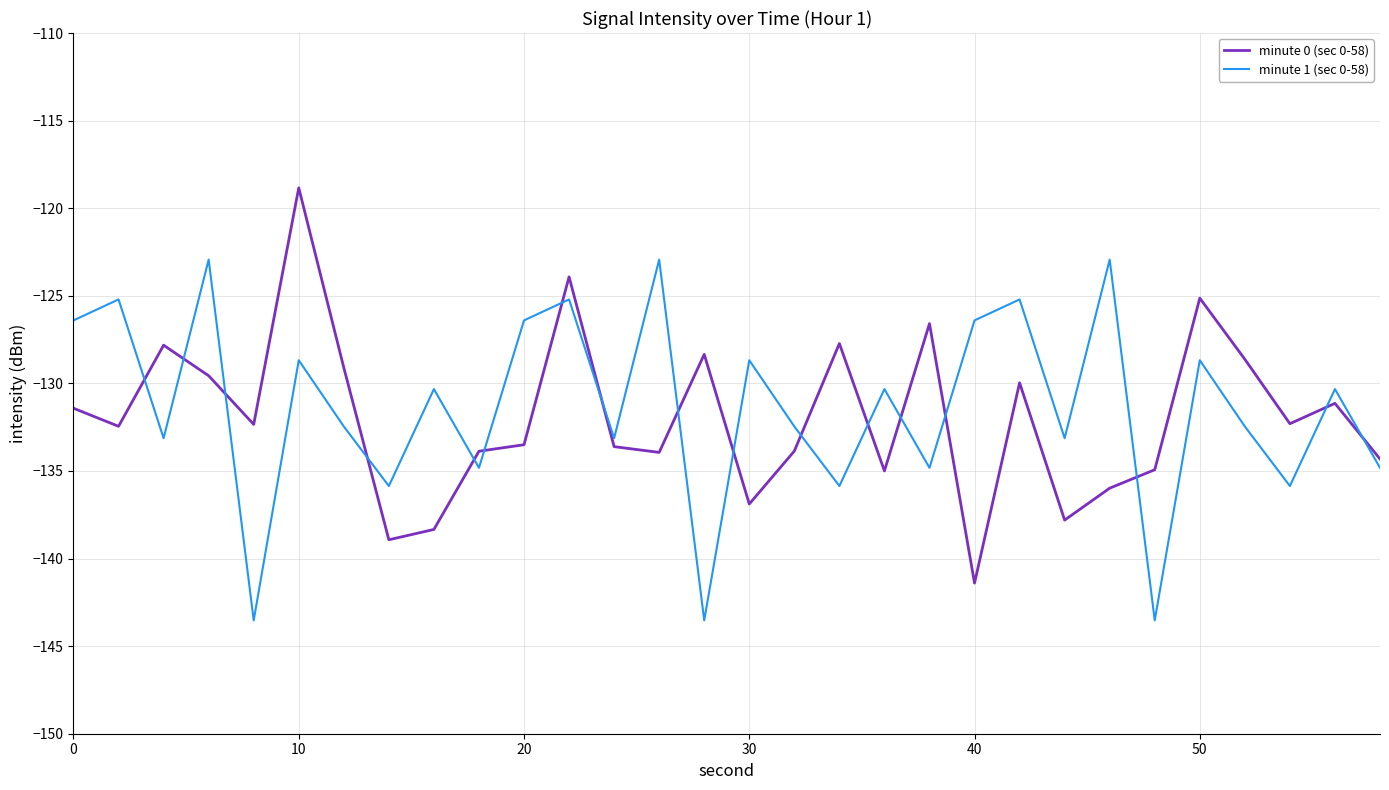

What is the maximum value shown in the chart?

-118.8